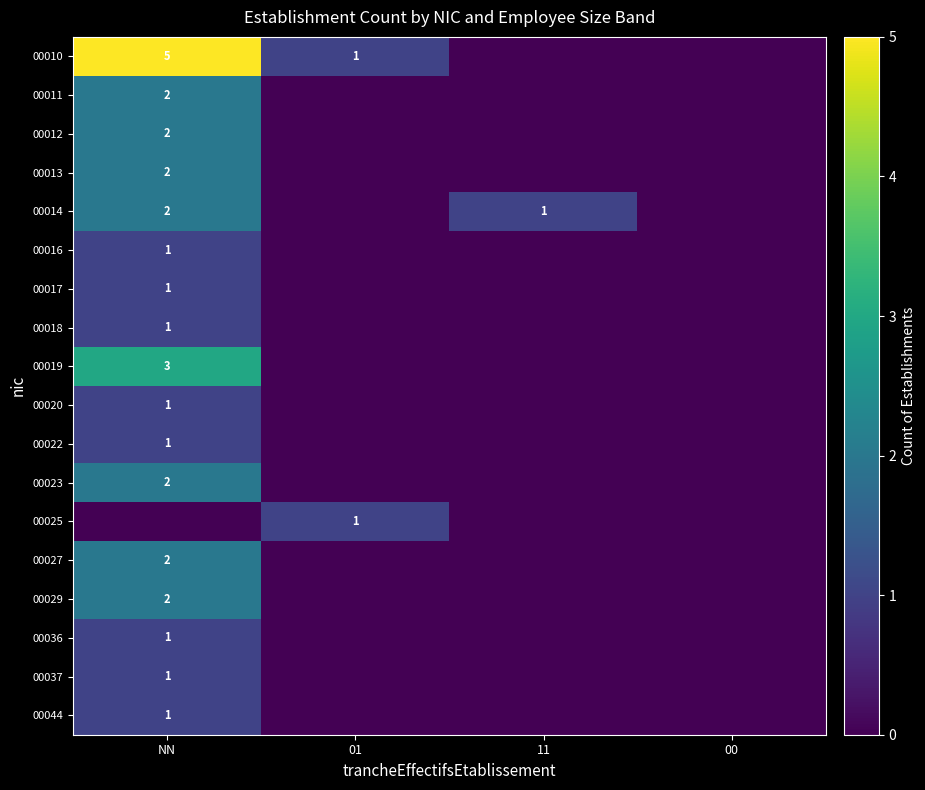

Is the value of 00036 at NN greater than the value of 00011 at NN?

No